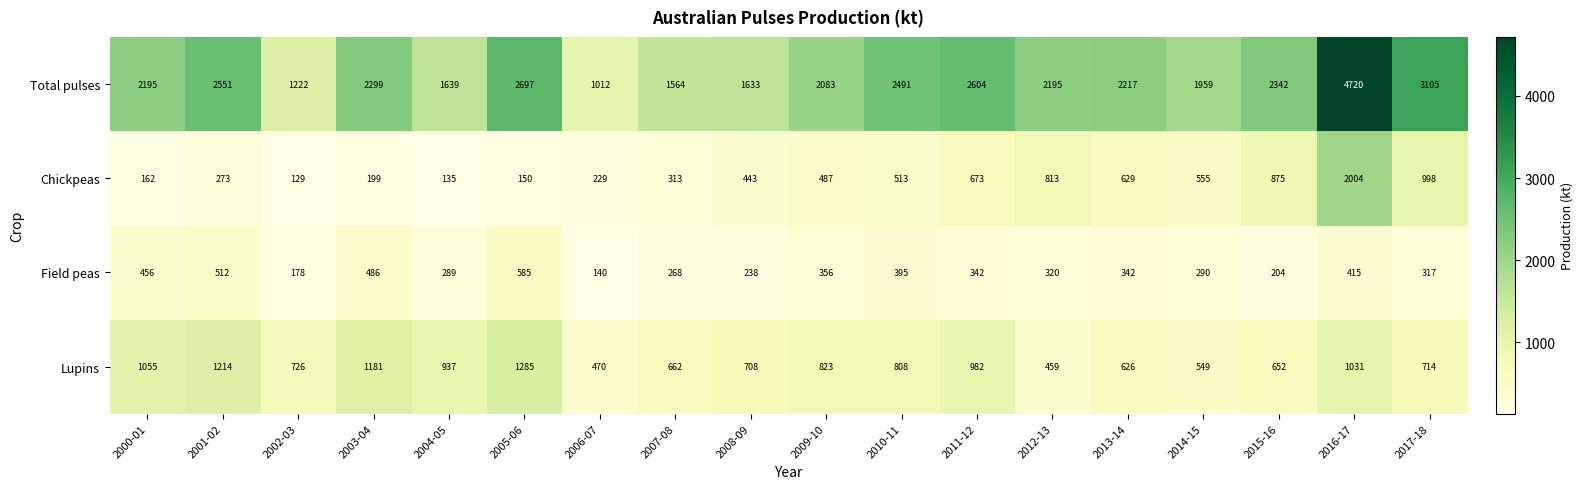

What is the difference between the highest and lowest values at 2006-07?

872